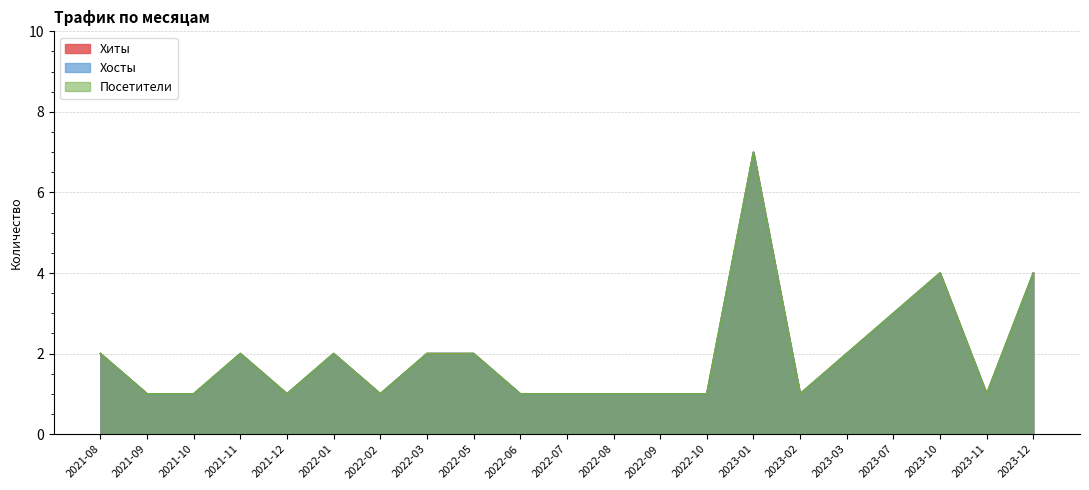

What is the difference between the maximum and minimum values in the Хосты series?

6